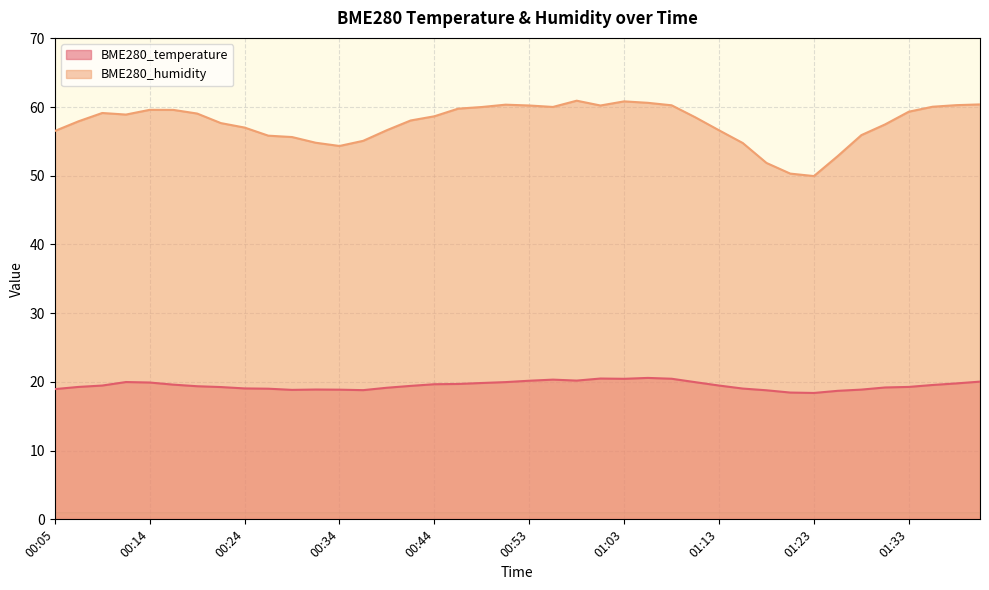

Which series has the largest total across all categories?

BME280_humidity